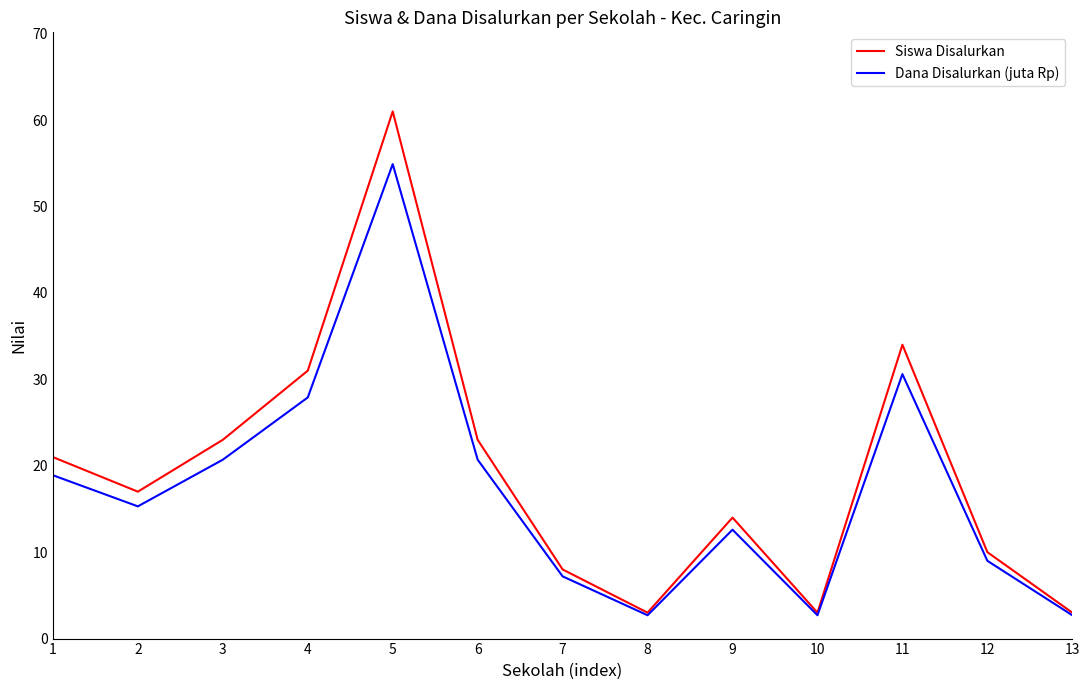

List the series in order of their peak value, lowest first.

Dana Disalurkan (juta Rp), Siswa Disalurkan